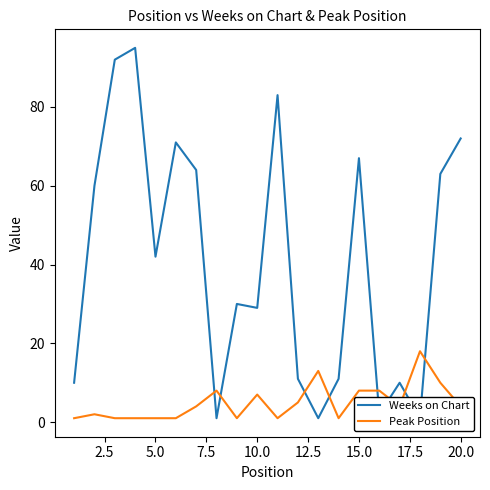

What is the highest value of the Peak Position series?

18